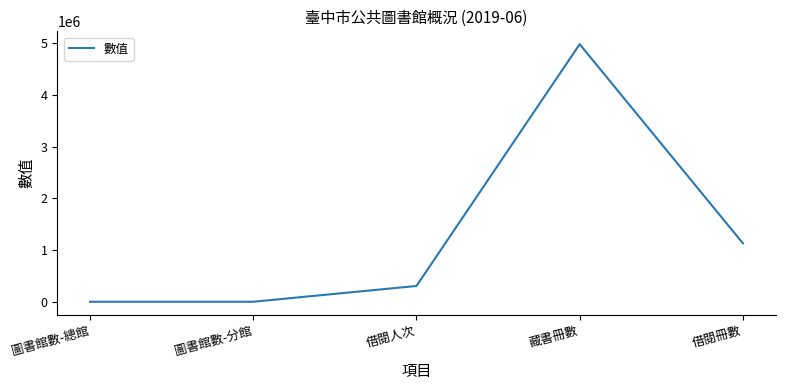

True or false: the data has more than 2 interior local peaks.

False